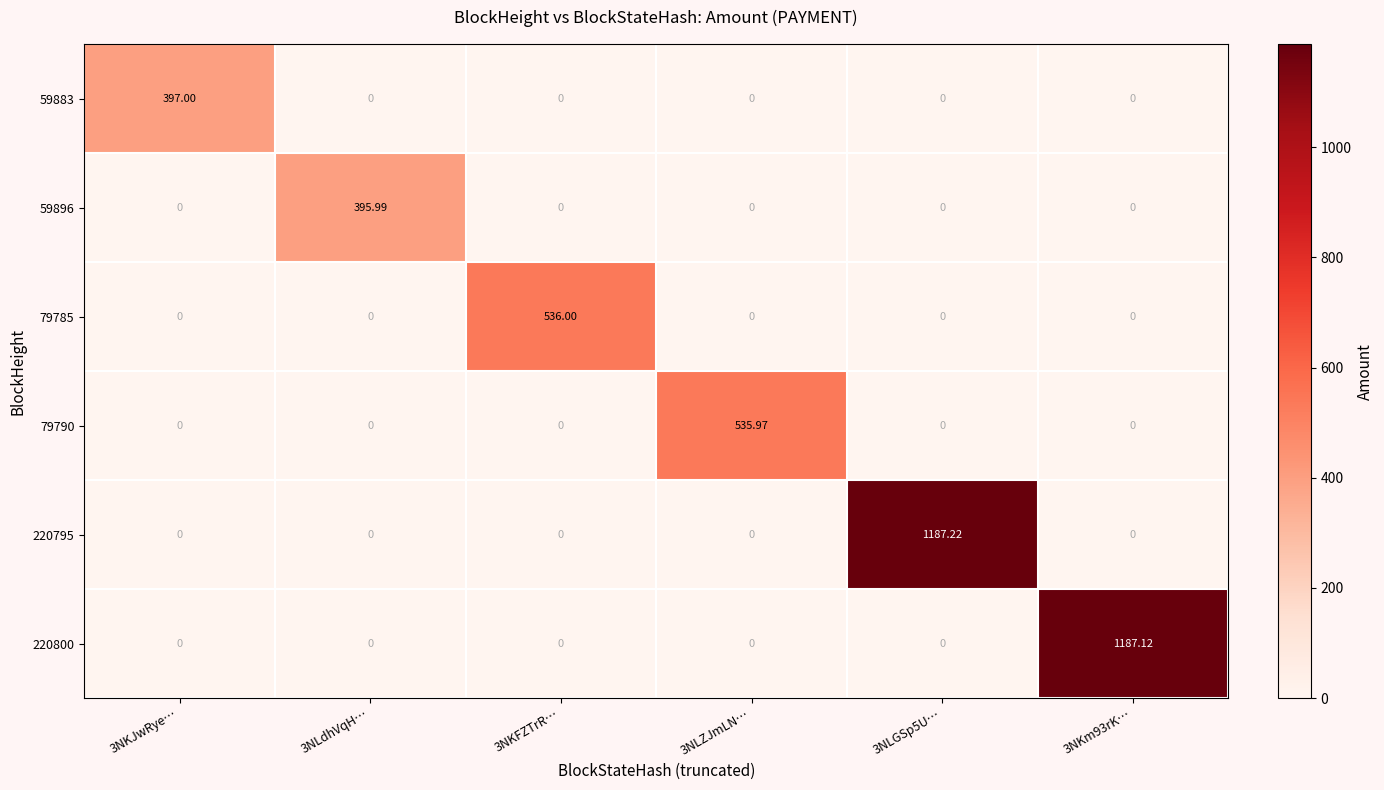

Which label corresponds to the largest value in the chart?

3NLGSp5U…